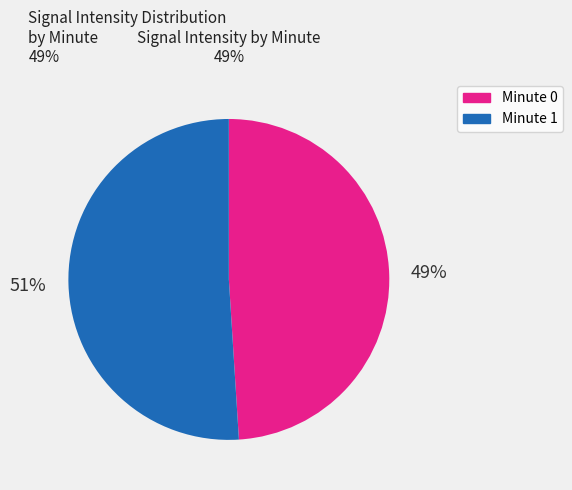

Which slice is the smallest?

Minute 0